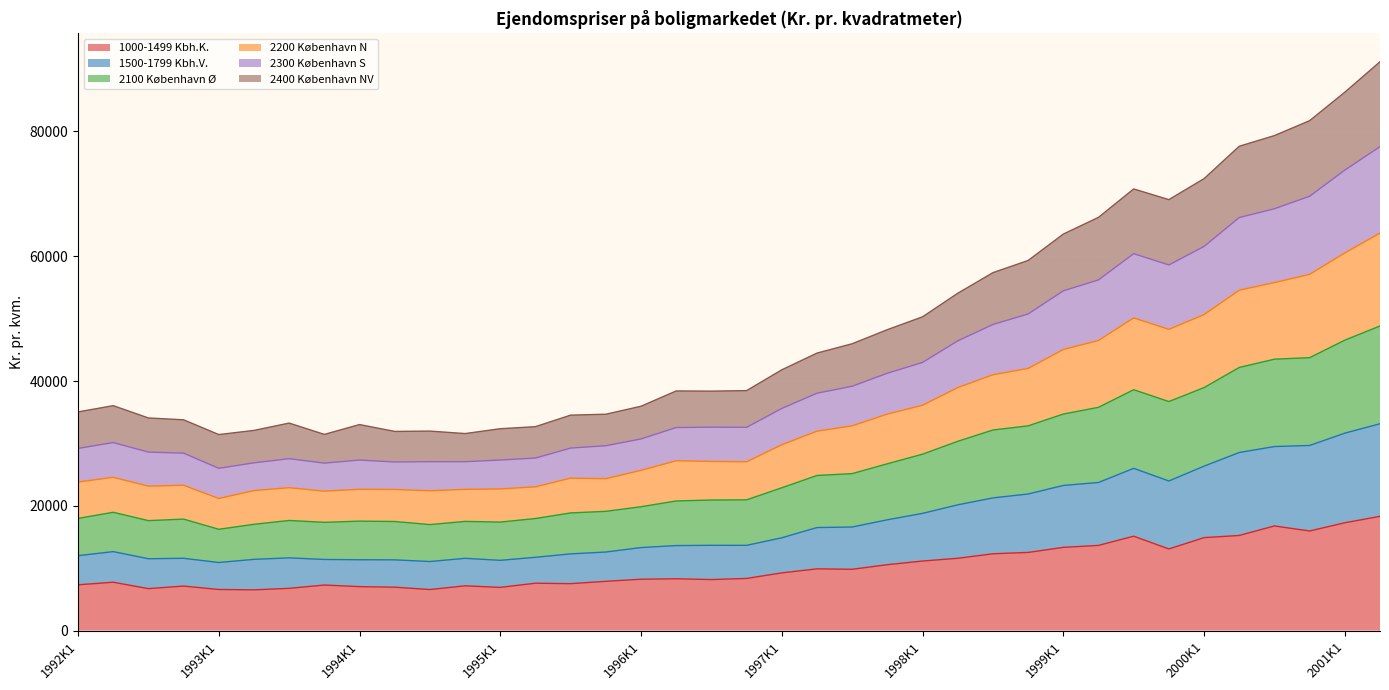

True or false: 1000-1499 Kbh.K. and 2400 København NV intersect in this chart.

False